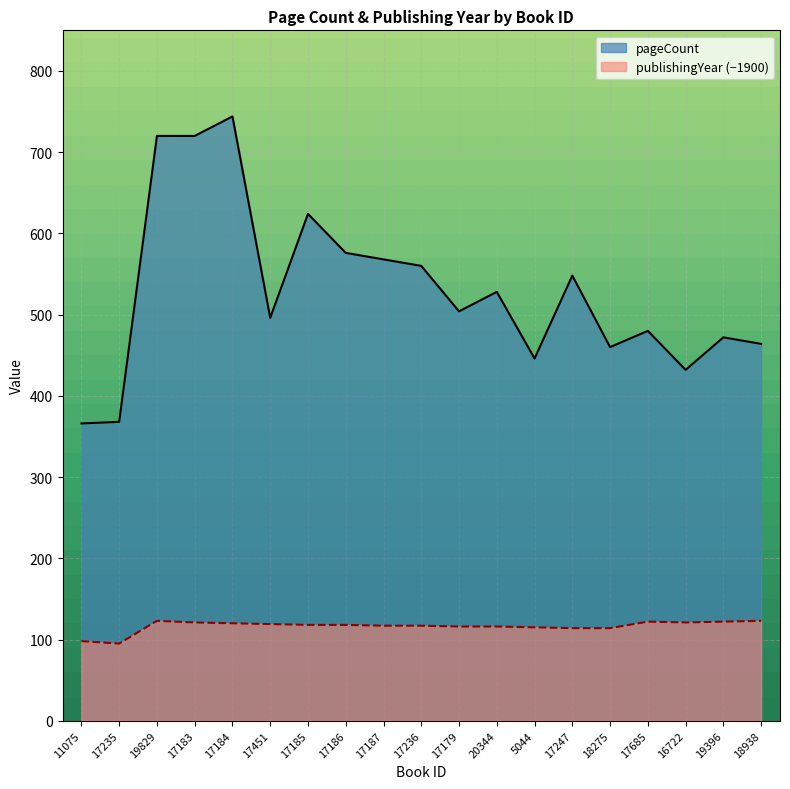

What position from the right is 19829?

17